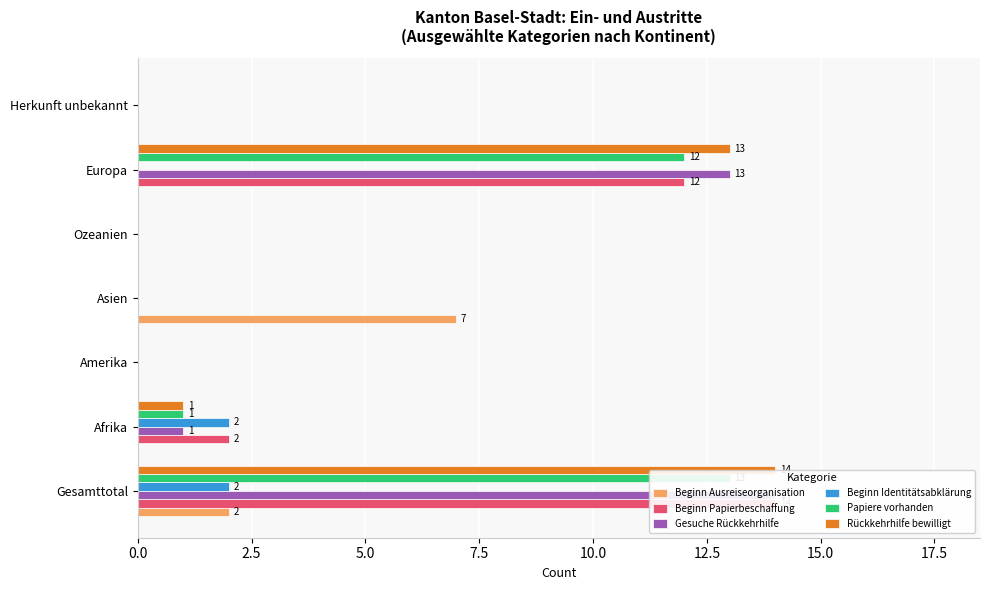

What are all the series names shown in the legend?

Beginn Ausreiseorganisation, Beginn Papierbeschaffung, Gesuche Rückkehrhilfe, Beginn Identitätsabklärung, Papiere vorhanden, Rückkehrhilfe bewilligt